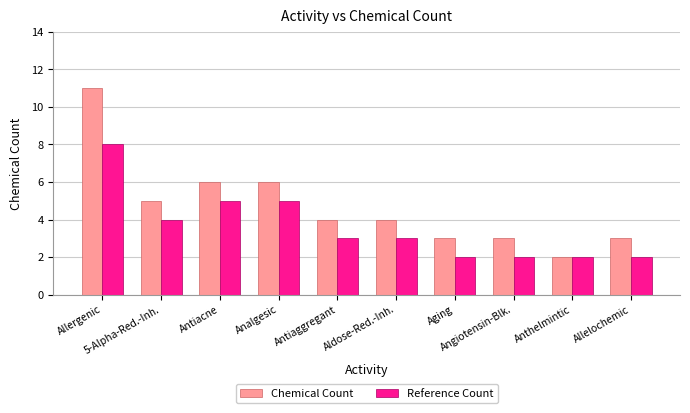

Reading left to right, what are all the values shown in this chart?

Chemical Count: 11	5	6	6	4	4	3	3	2	3
Reference Count: 8	4	5	5	3	3	2	2	2	2